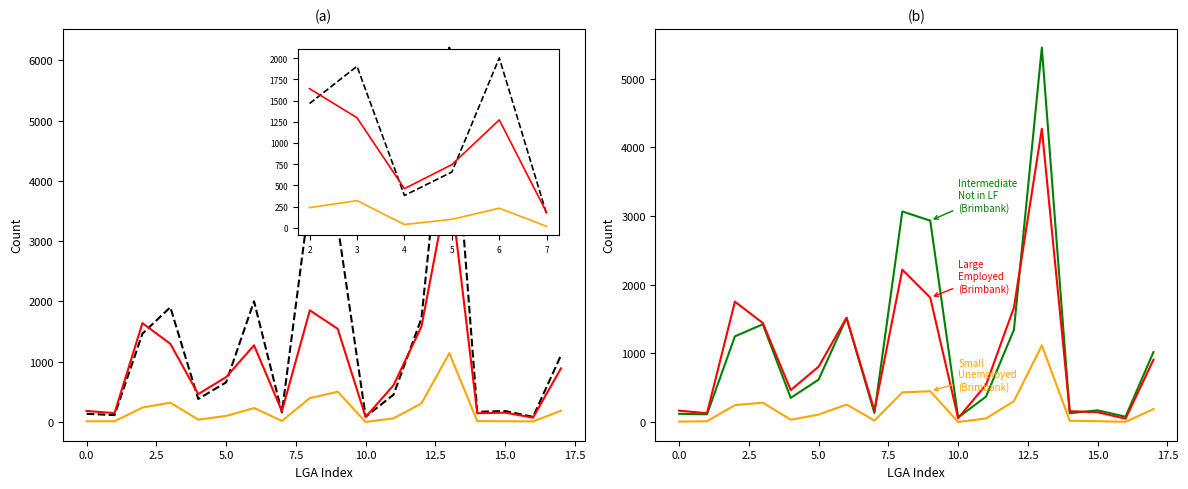

In Males 15-19 Unemployed, how many points are higher than both neighbors (excluding endpoints)?

4